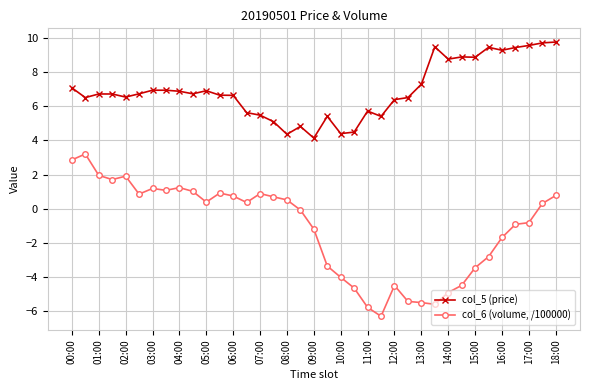

True or false: col_5 (price) and col_6 (volume, /100000) intersect in this chart.

False